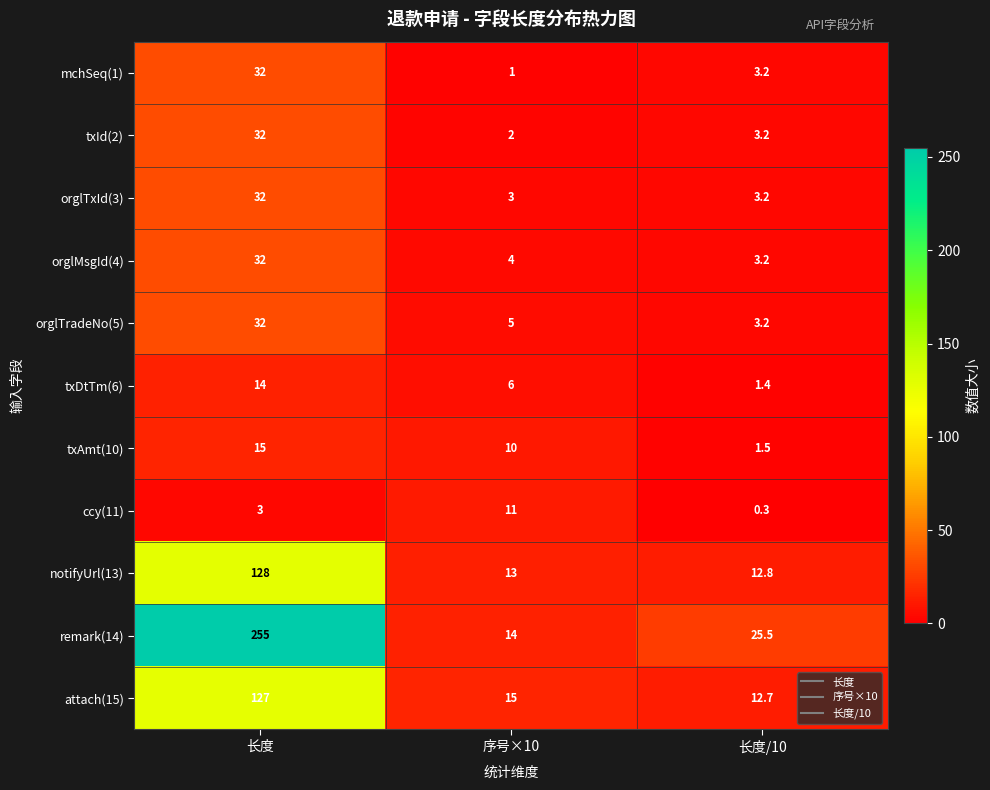

What is the sum of the remark(14) values at 序号×10 and 长度/10?

39.5